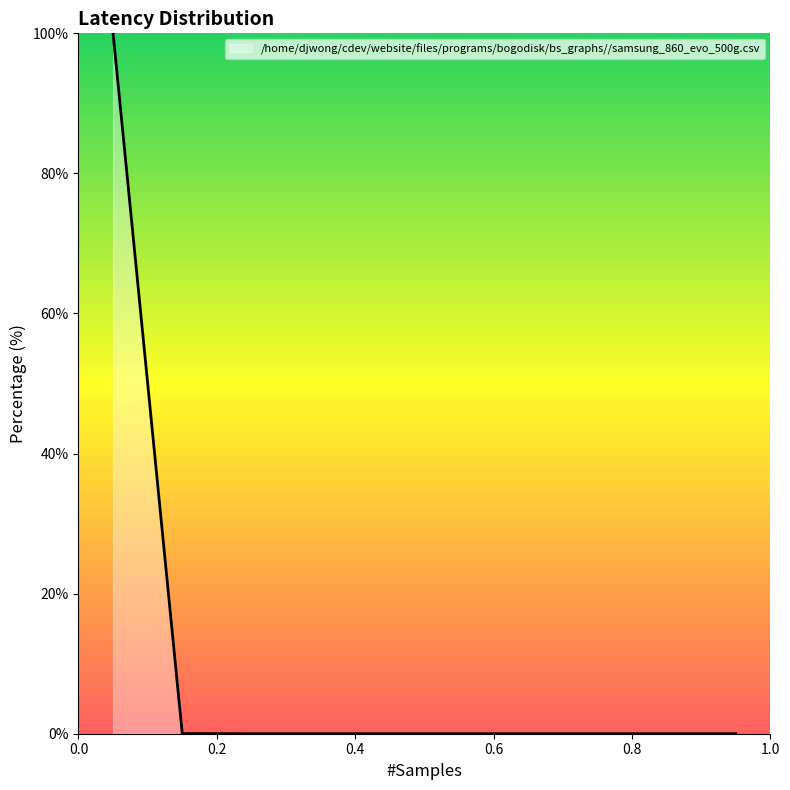

How many lines are shown in the chart?

1